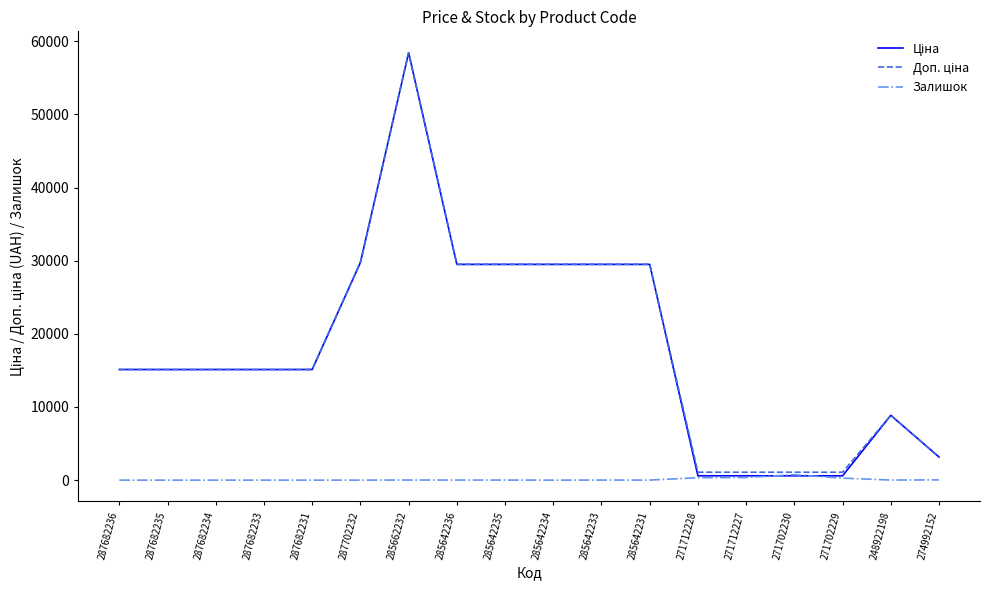

At which category is the sum across all series the highest?

285662232